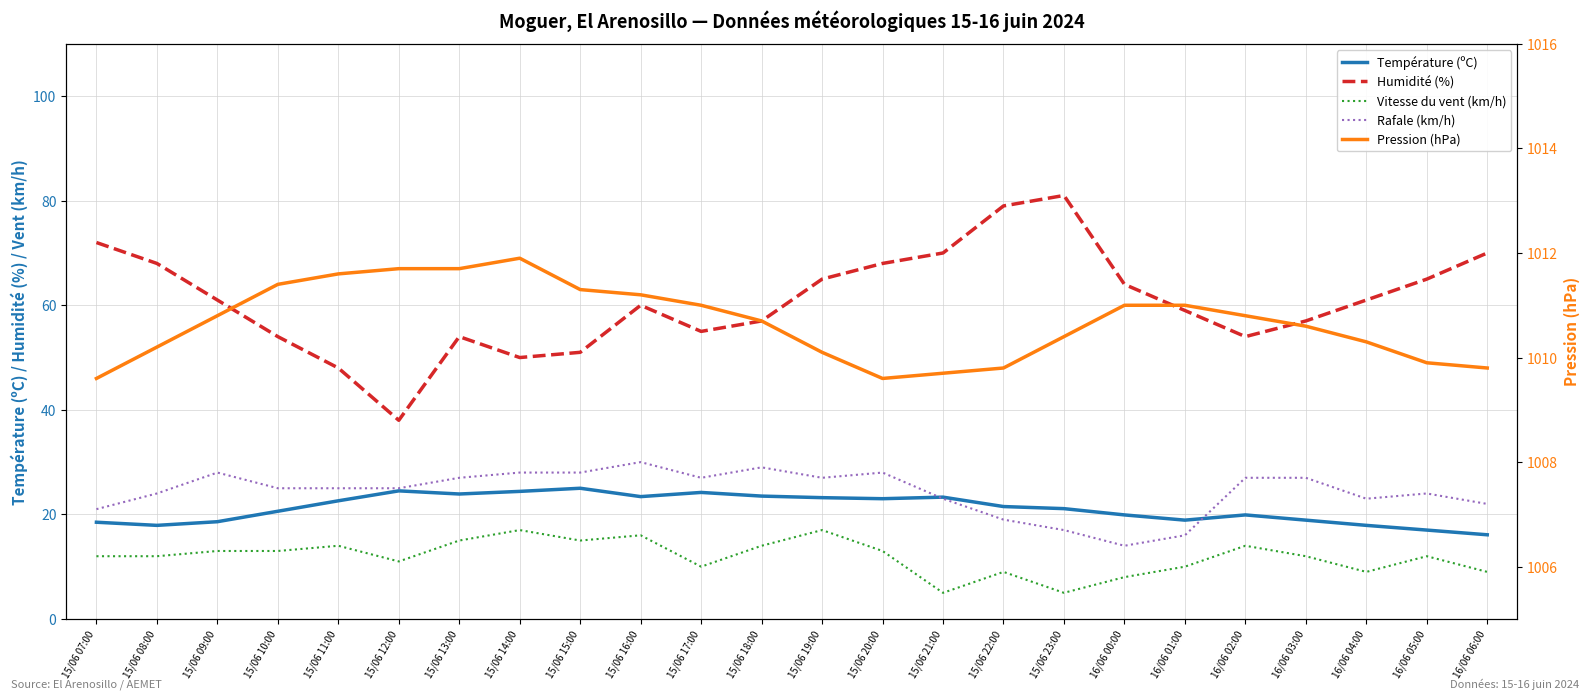

What is the value of the Humidité (%) point at the 5th from the left?

48.0